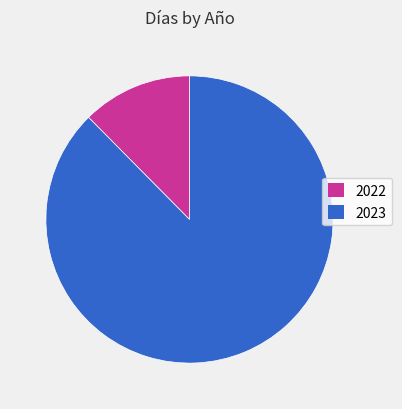

To the nearest percent, what is the average slice percentage?

50%